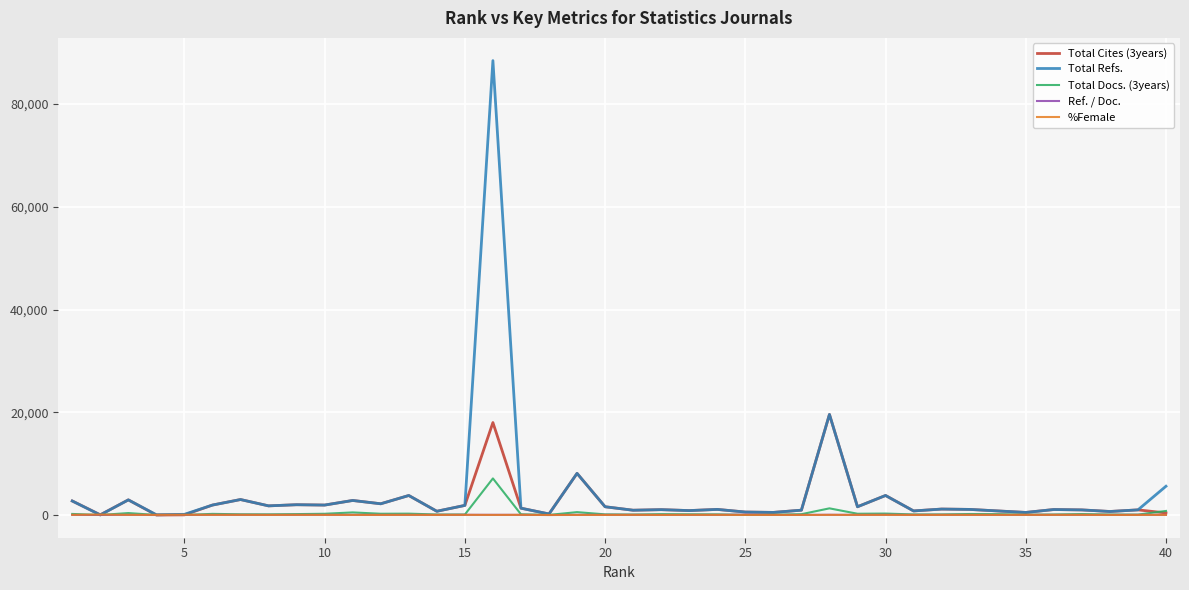

How many lines are shown in the chart?

5